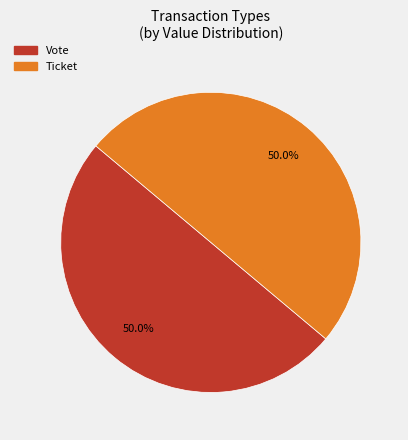

To the nearest percent, what is the difference between the Ticket and Vote slice percentages?

0%